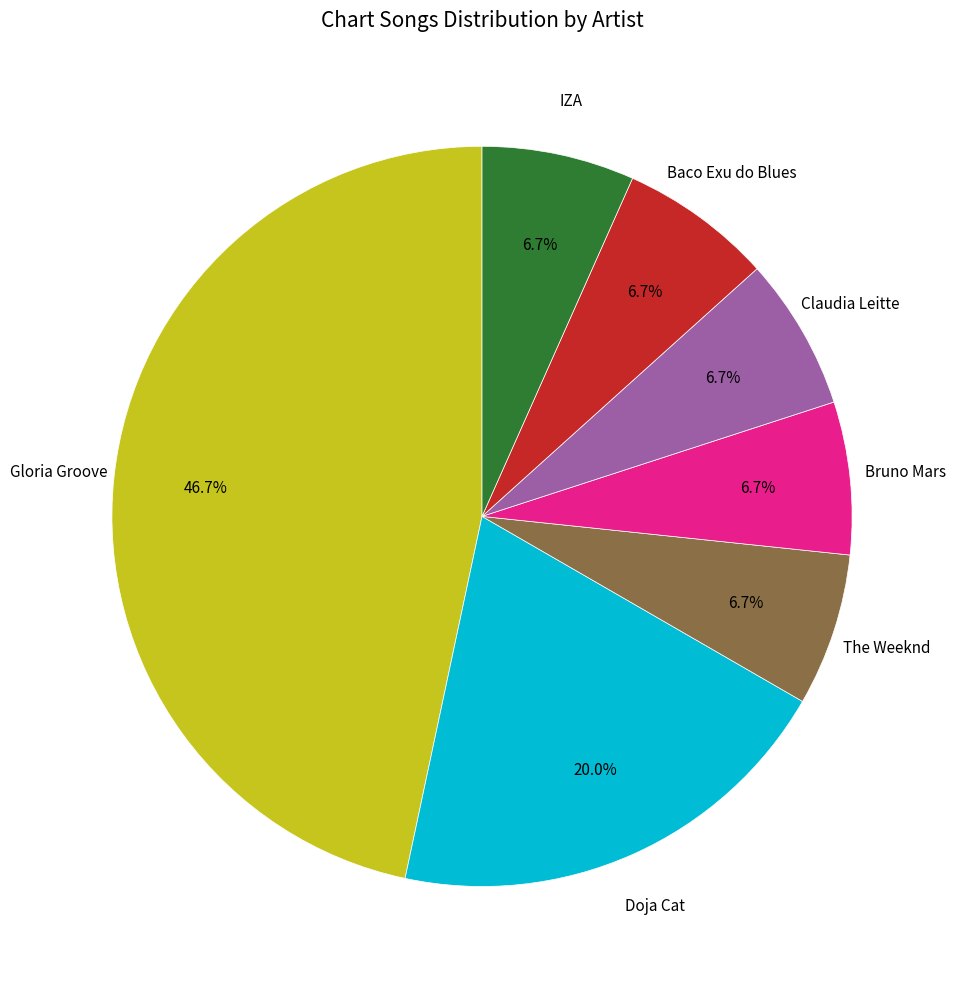

Which category has the biggest portion of the pie?

Gloria Groove